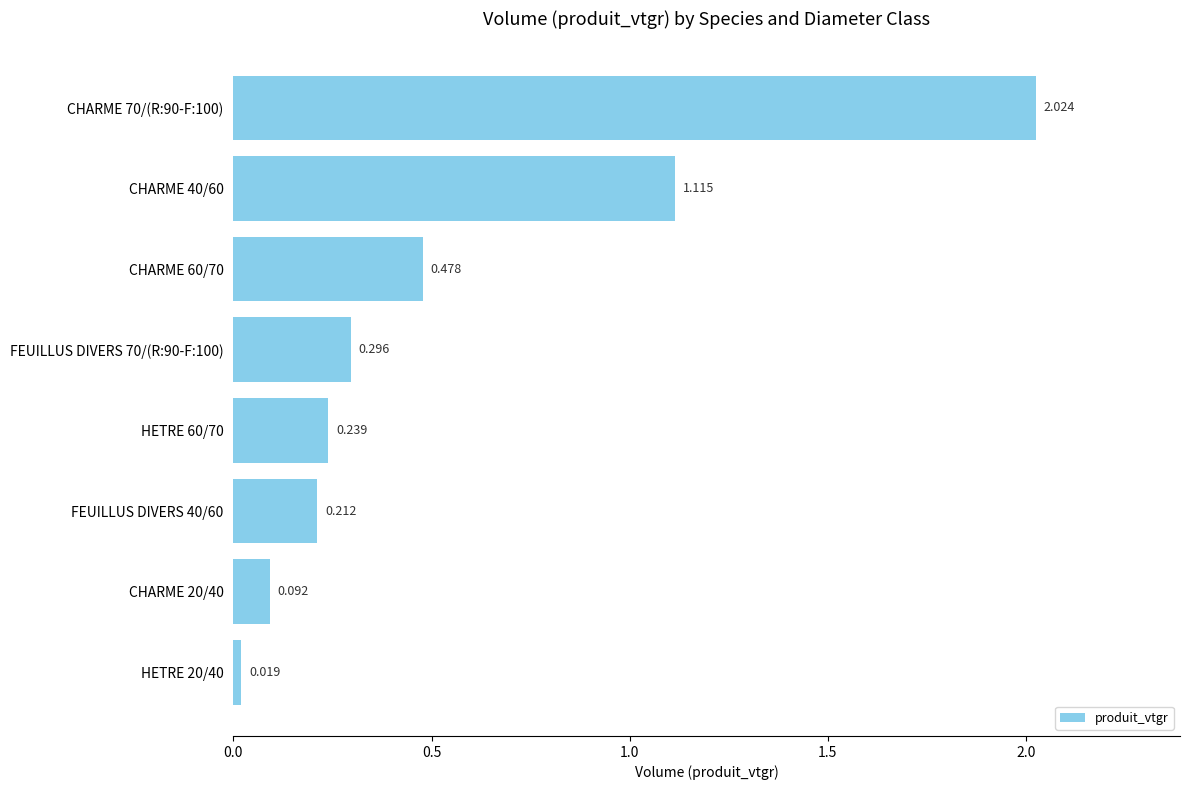

Rank the categories by value from highest to lowest.

CHARME 70/(R:90-F:100), CHARME 40/60, CHARME 60/70, FEUILLUS DIVERS 70/(R:90-F:100), HETRE 60/70, FEUILLUS DIVERS 40/60, CHARME 20/40, HETRE 20/40